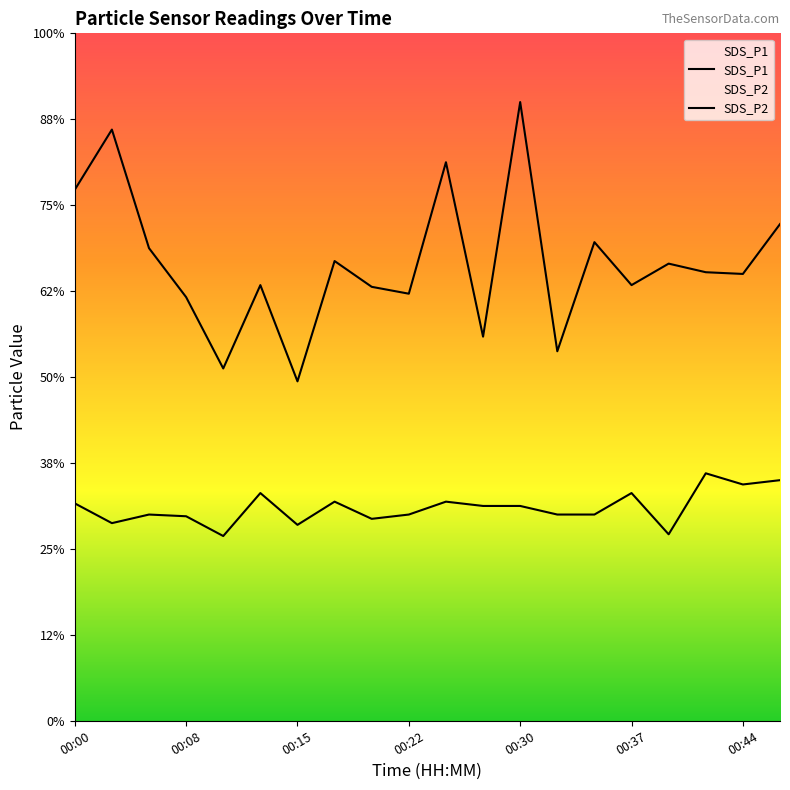

True or false: SDS_P2 and SDS_P1 intersect in this chart.

False